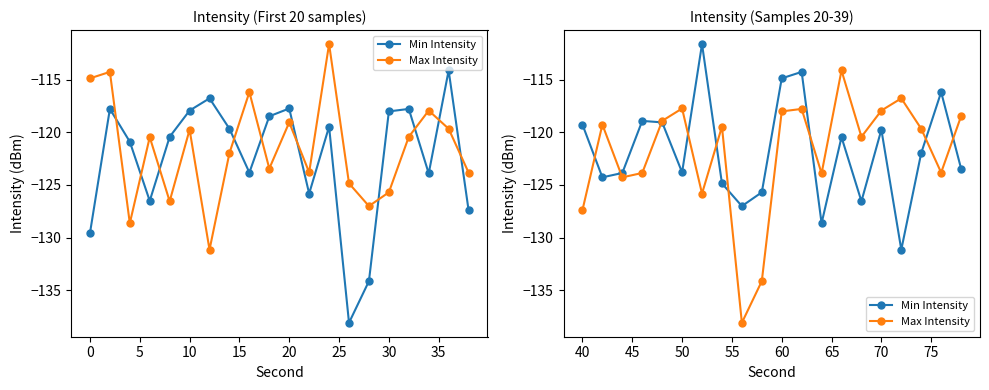

True or false: Min Intensity has more than 0 points higher than both neighbors.

True